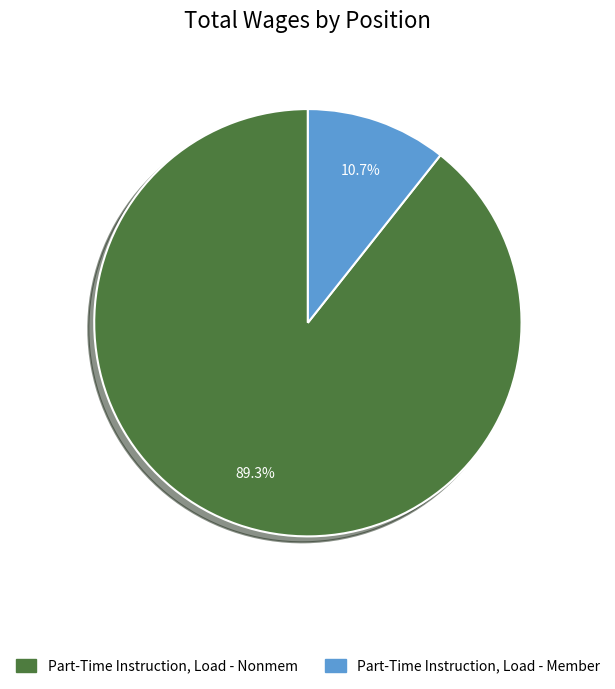

Which has a higher value, Part-Time Instruction, Load - Nonmem or Part-Time Instruction, Load - Member?

Part-Time Instruction, Load - Nonmem